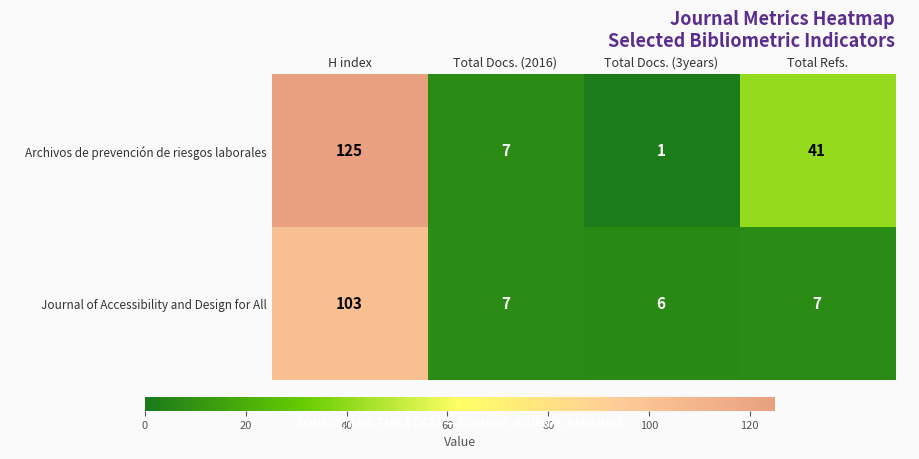

Rank the series by their average value, from lowest to highest.

Journal of Accessibility and Design for All, Archivos de prevención de riesgos laborales